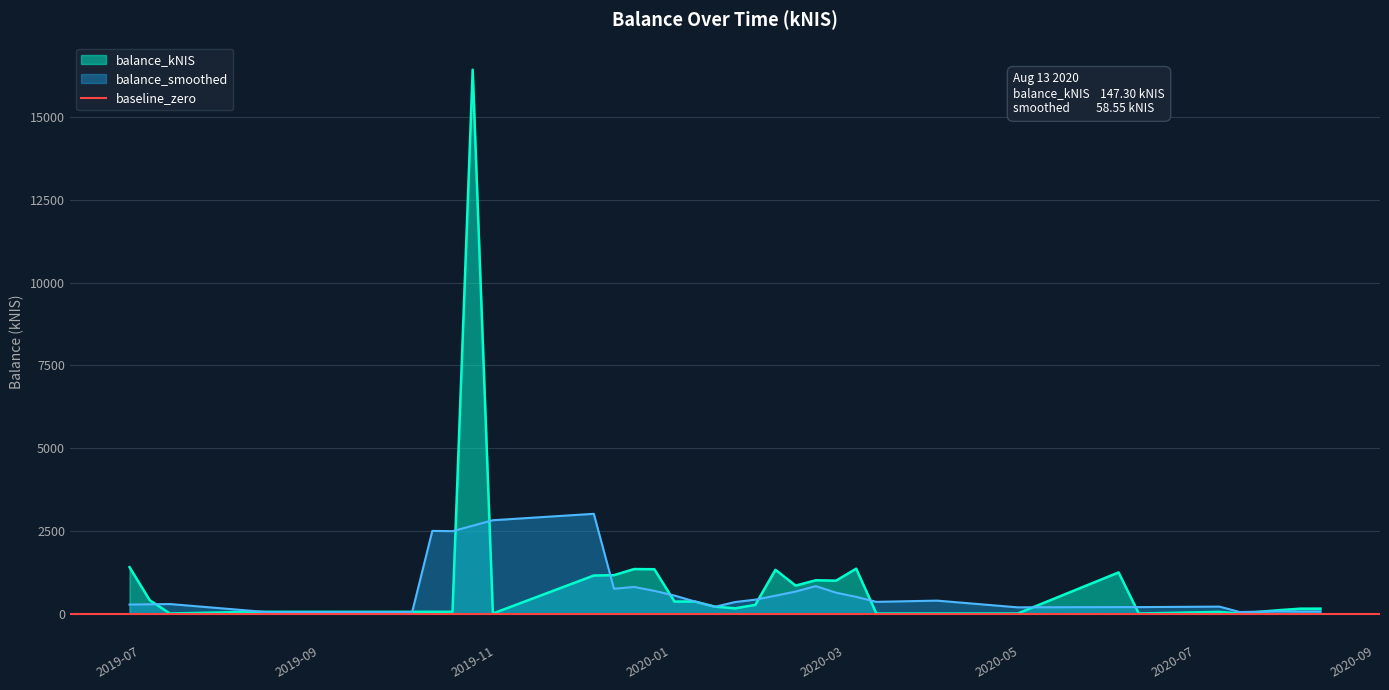

What is the value of the 9th point from the left?

50.8